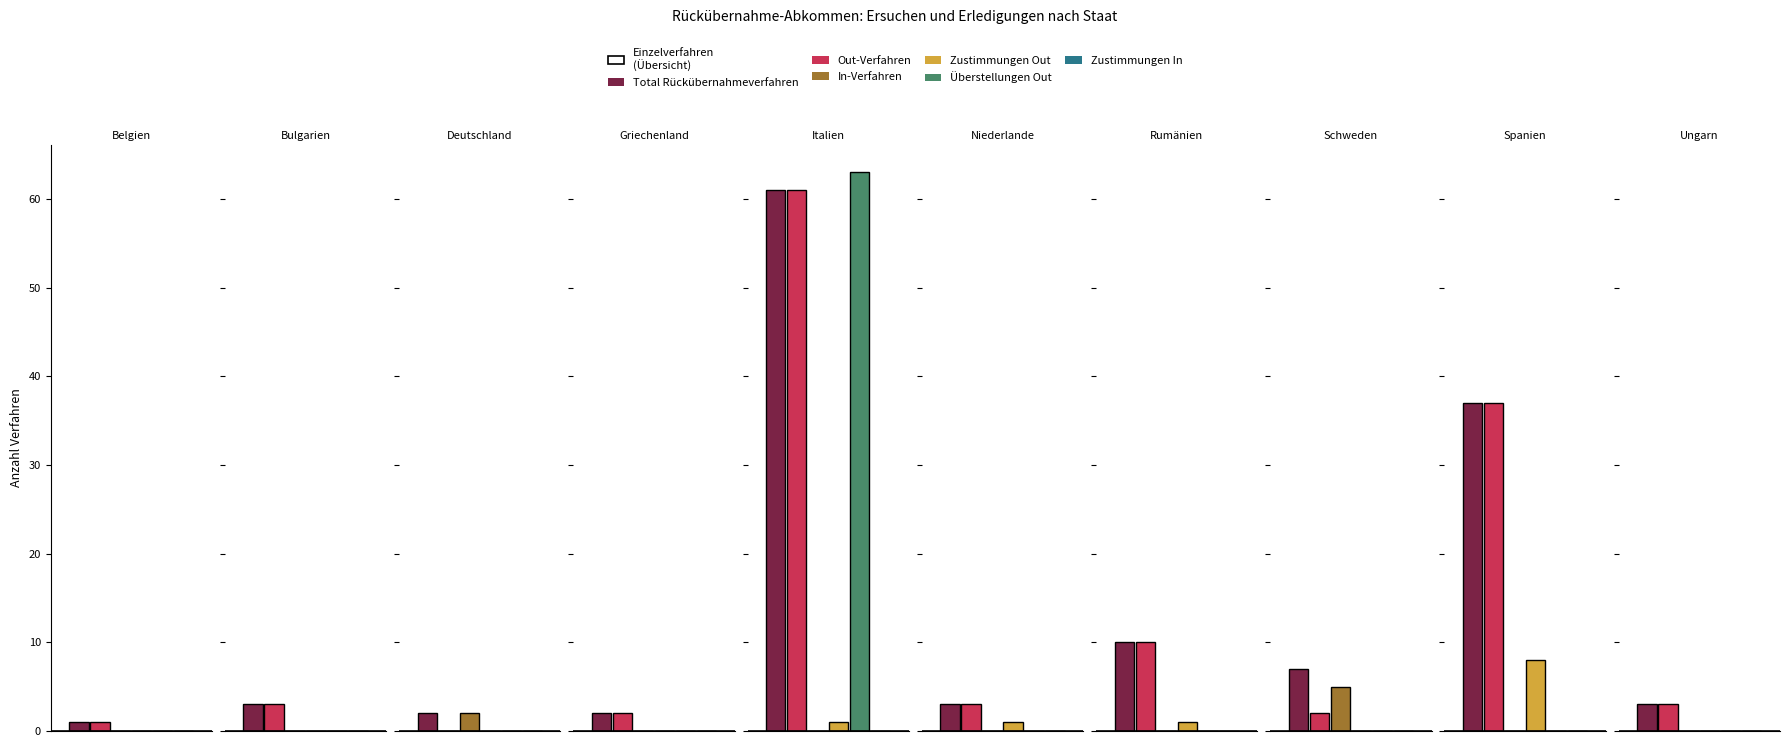

How many positive values does the In-Verfahren series have?

2